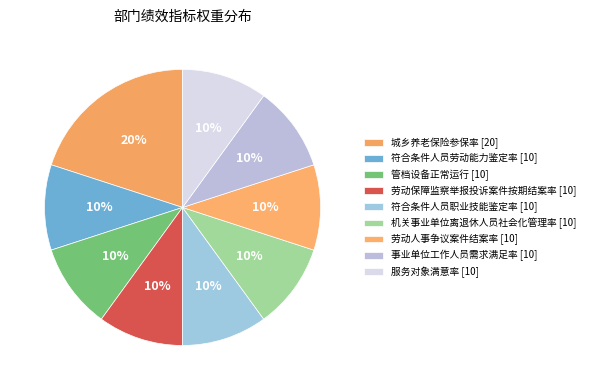

To the nearest percent, what is the difference between the largest and smallest slice percentages?

10%